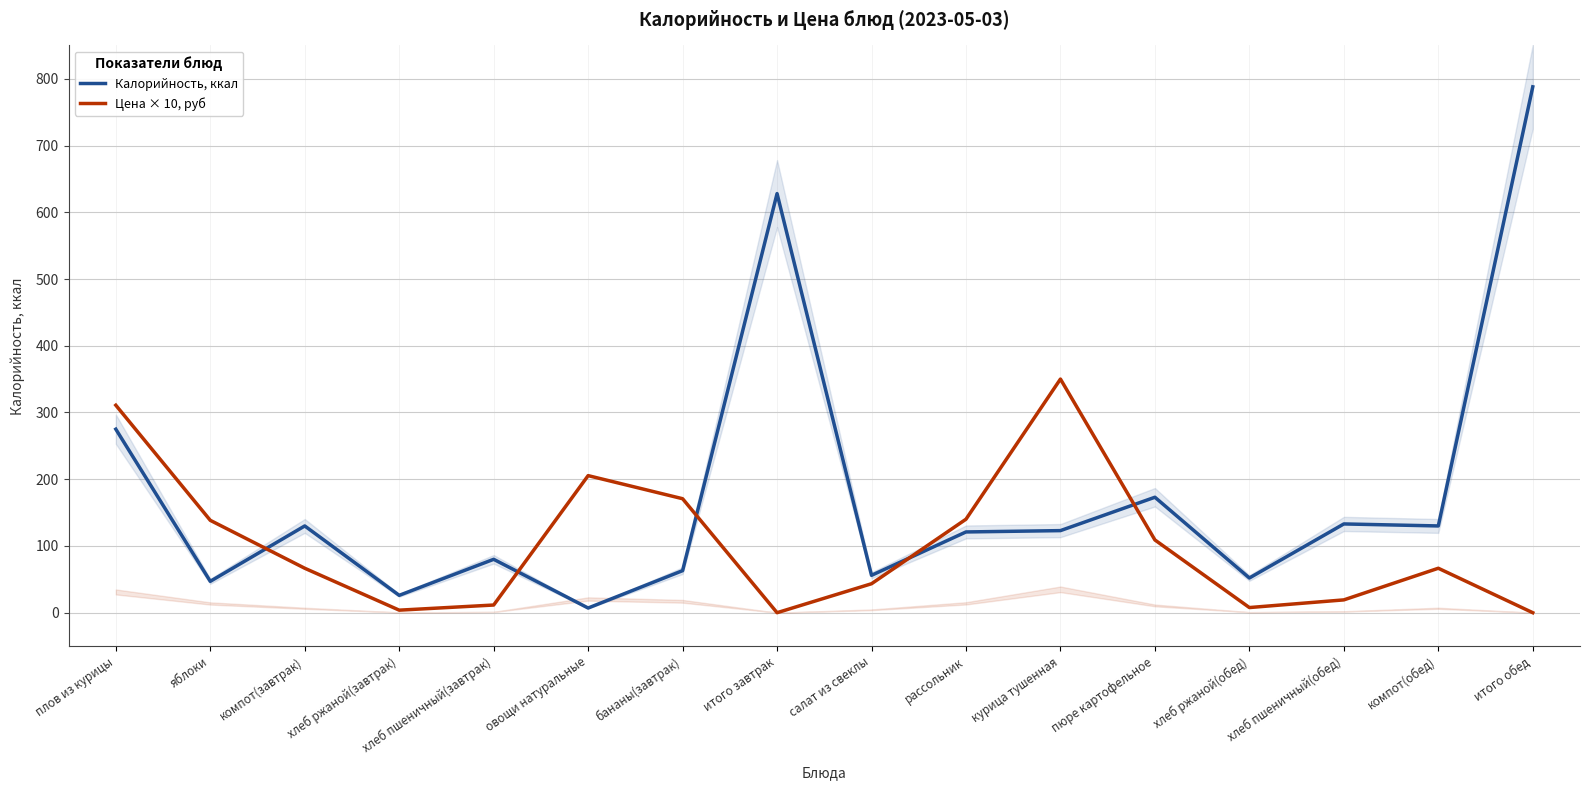

How many positive values does the Цена × 10, руб series have?

14